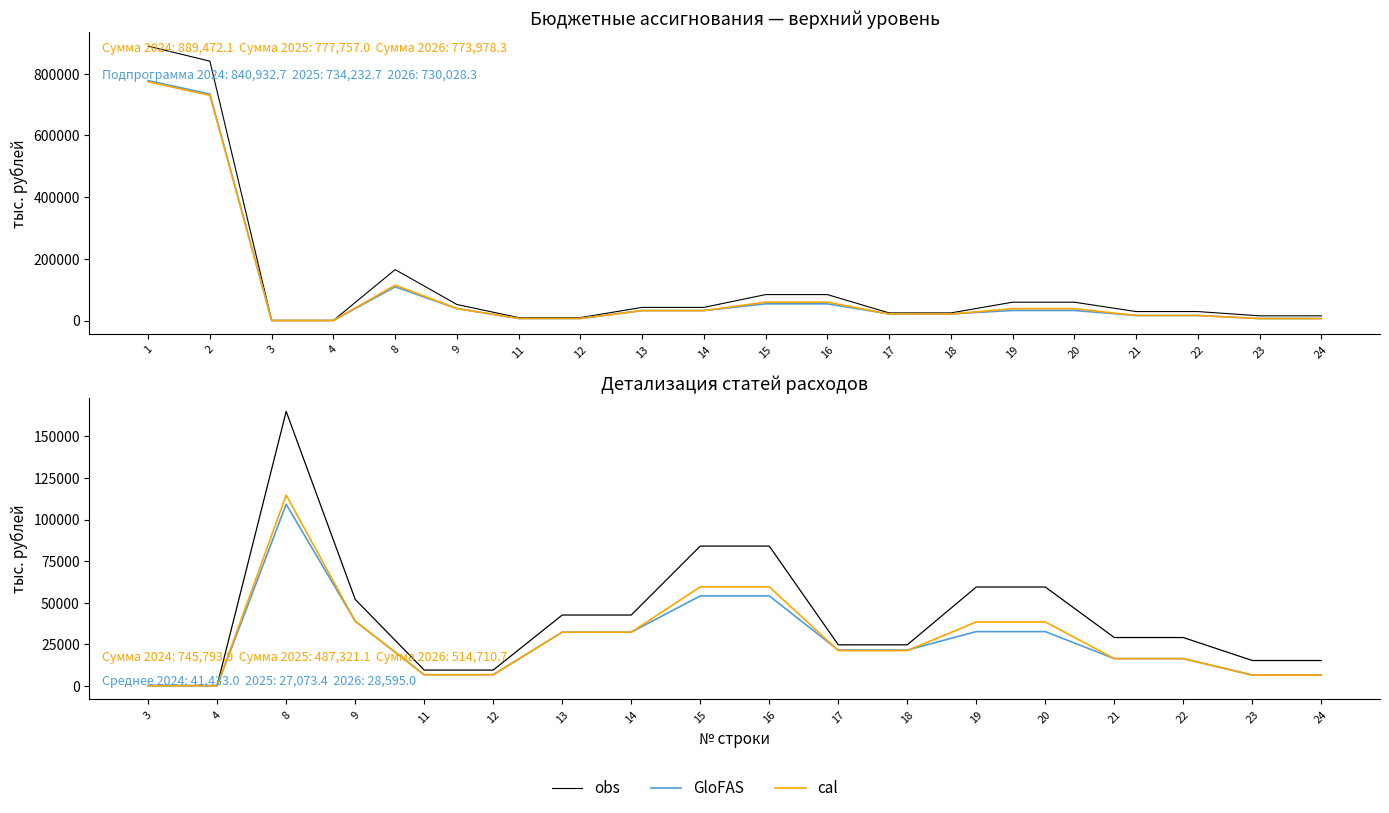

True or false: cal has a value of 45161.6 at 13.

False